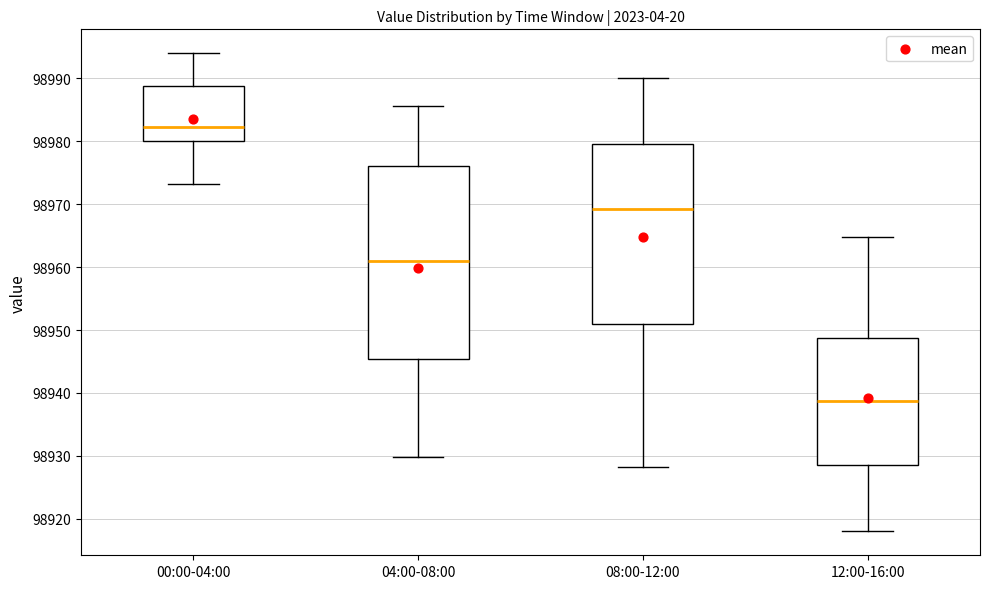

Comparing the boxes themselves (not the whiskers), which one is the tallest?

04:00-08:00